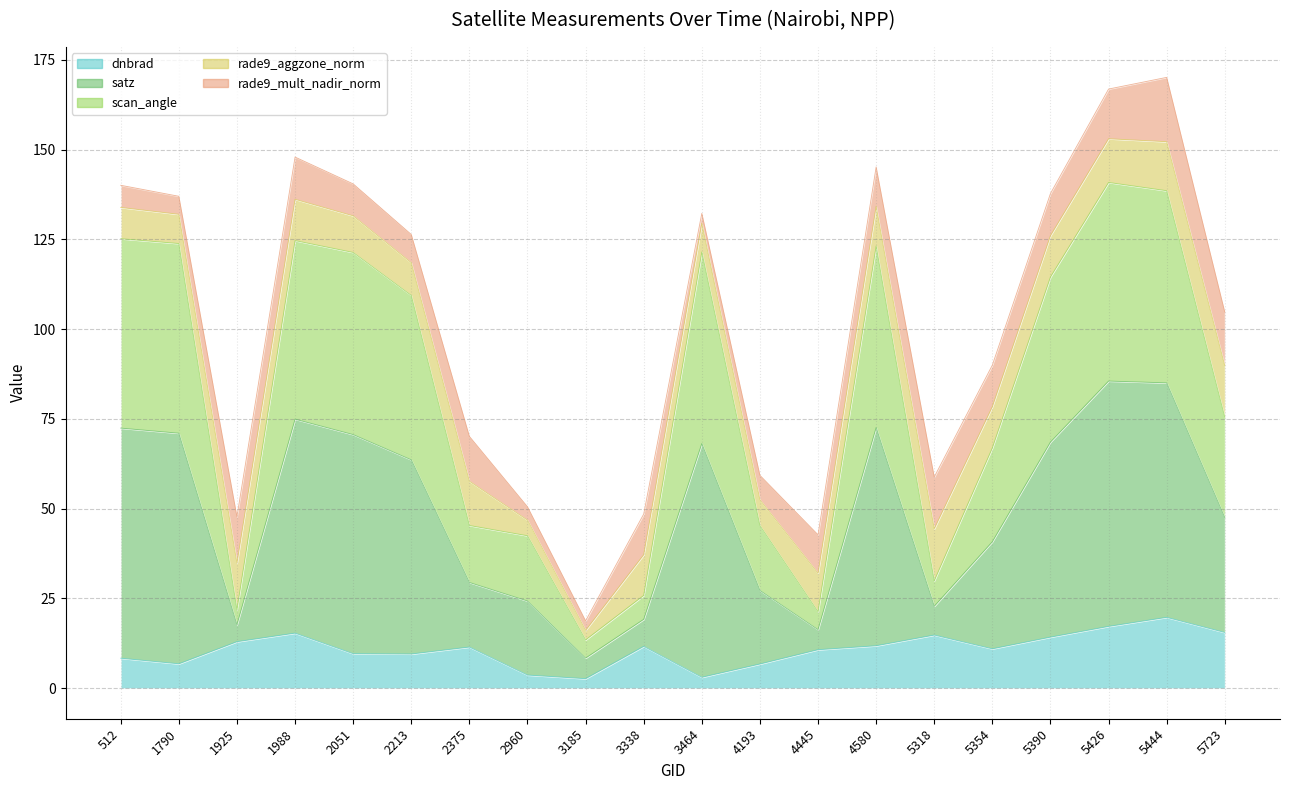

Which has a higher value, 3185 or 5723?

5723